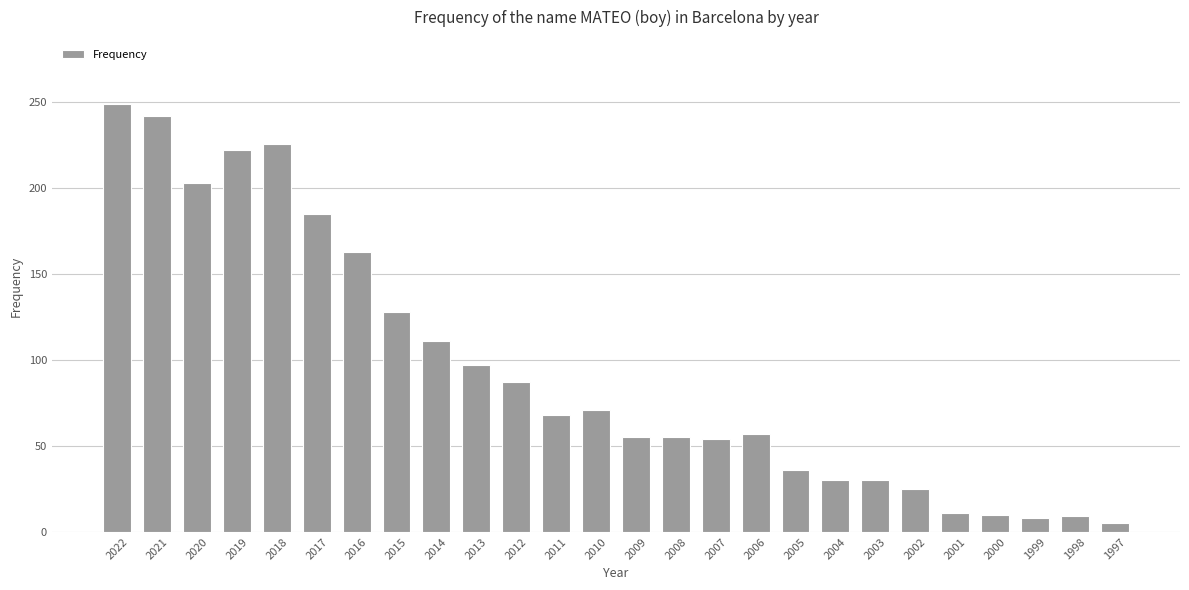

Are the bars horizontal?

No